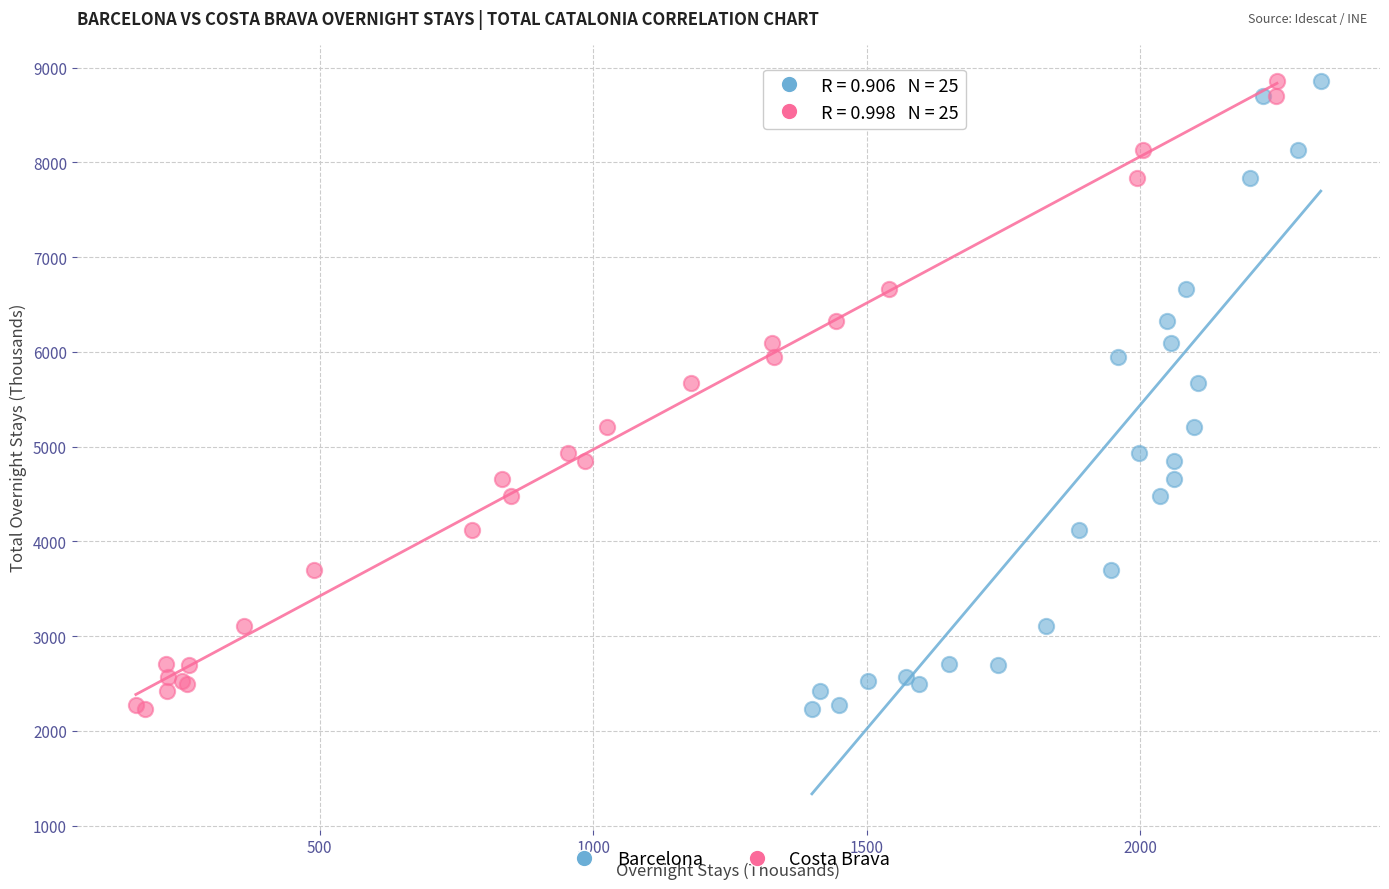

What are all the series names shown in the legend?

Barcelona, Costa Brava